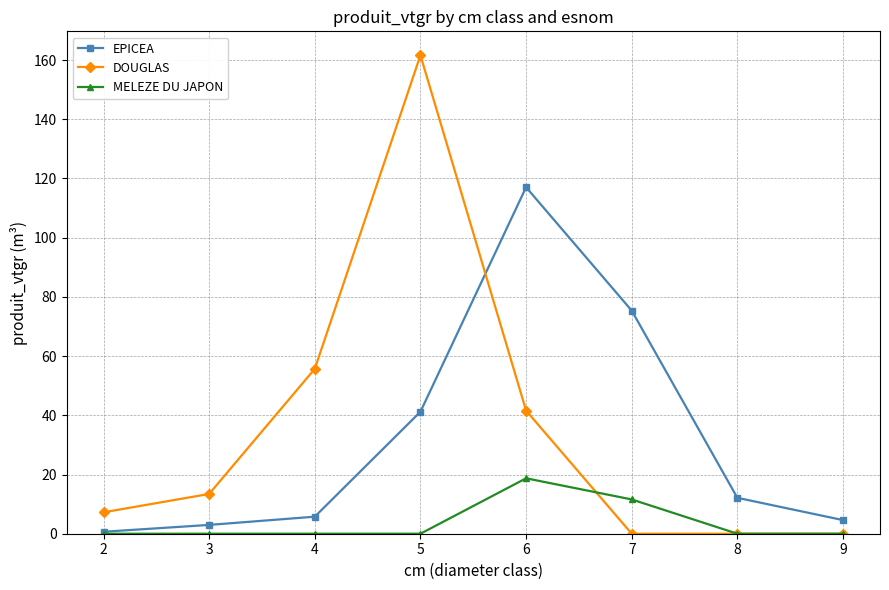

How many lines are shown in the chart?

3